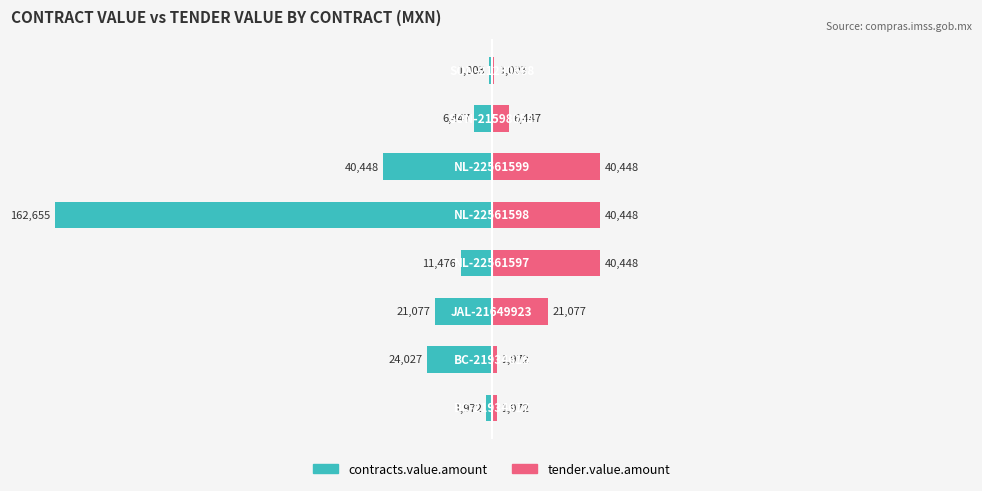

How many bars are there in total?

16